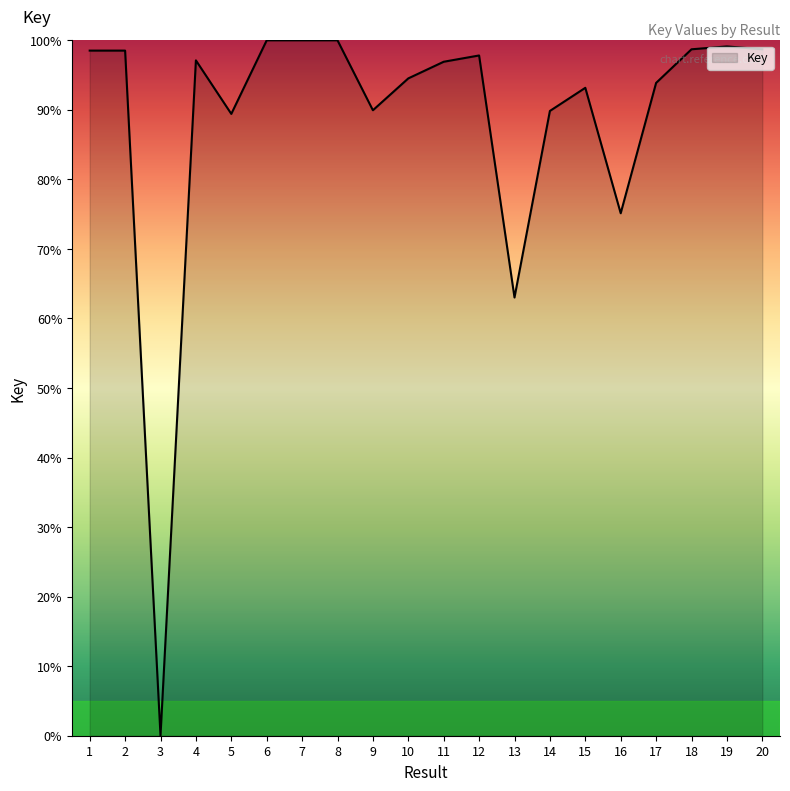

What value does the data have at 4?

97.1